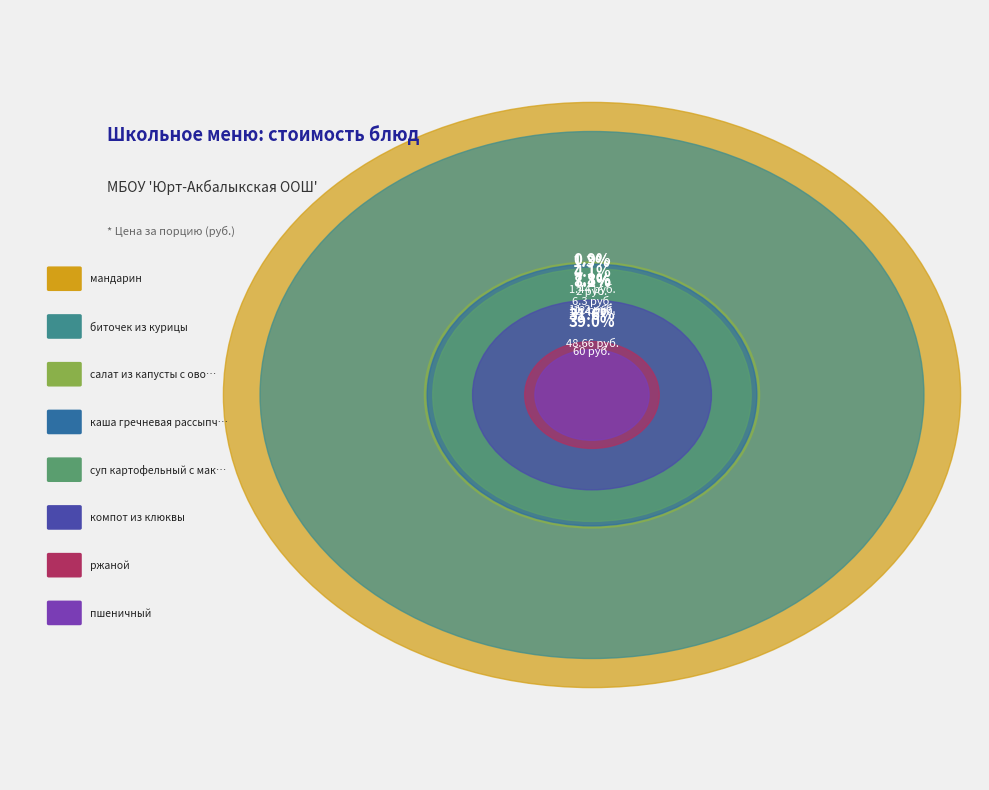

What percentage is the салат из капусты с овощами slice, to the nearest percent?

8%